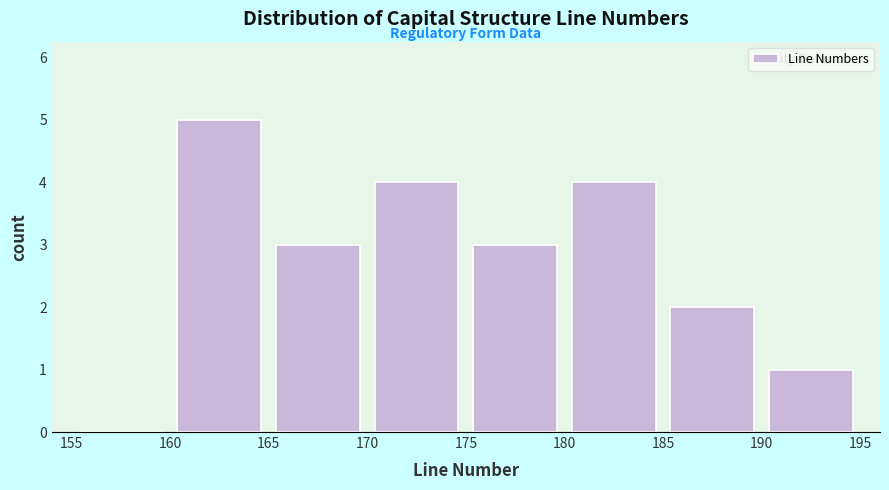

What is the height of the bar covering 165 to 170 on the x-axis? The values are not printed on the chart, so give them approximately, as read against the axis.

3